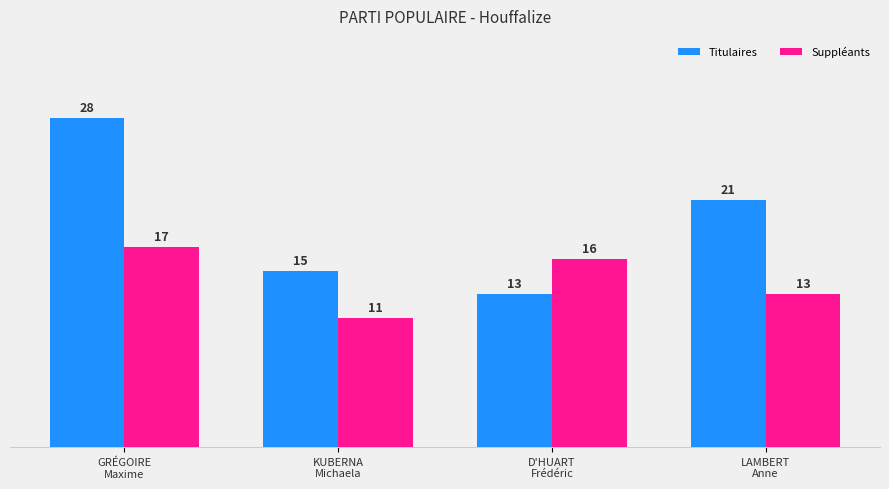

Which category has the highest value in the Titulaires series?

GRÉGOIRE
Maxime